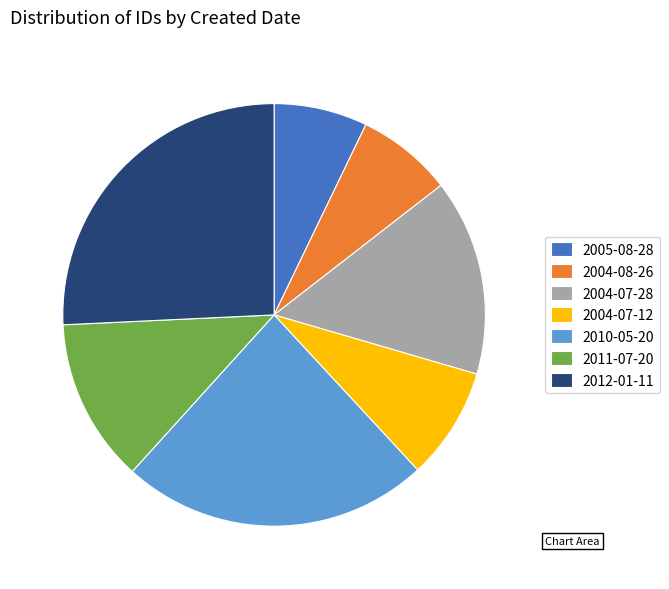

Does 2005-08-28 account for over 50% of the chart?

No